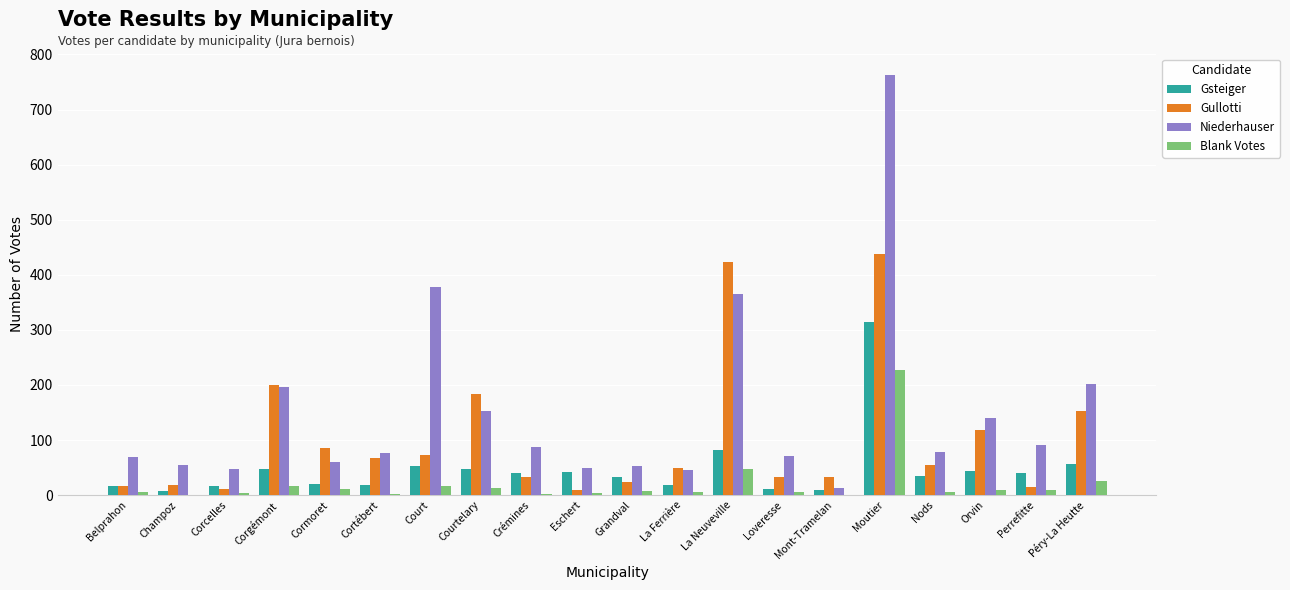

Where is Blank Votes nearest to the value 114?

La Neuveville